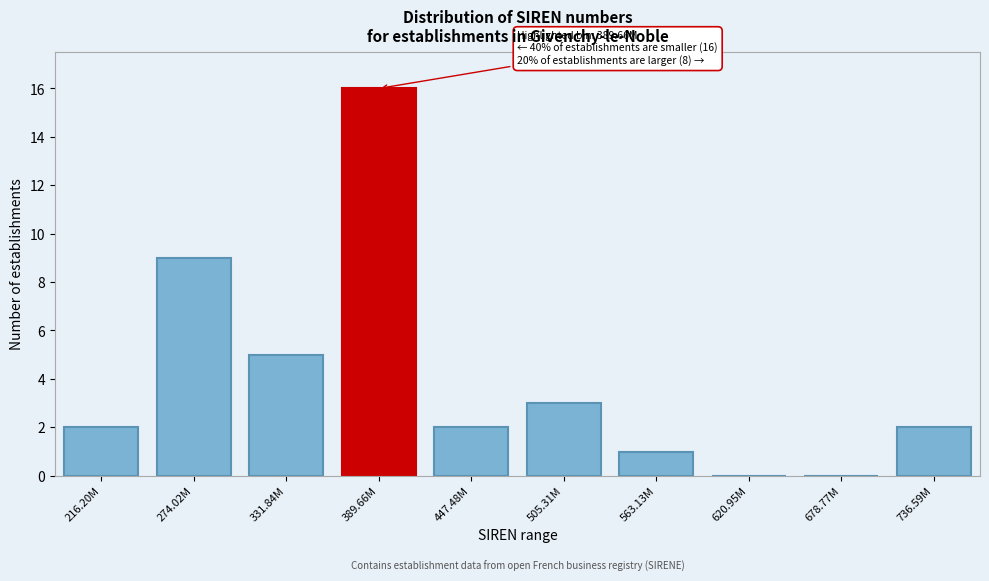

Reading left to right, what are all the values shown in this chart?

216.20M=2	274.02M=9	331.84M=5	389.66M=16	447.48M=2	505.31M=3	563.13M=1	620.95M=0	678.77M=0	736.59M=2